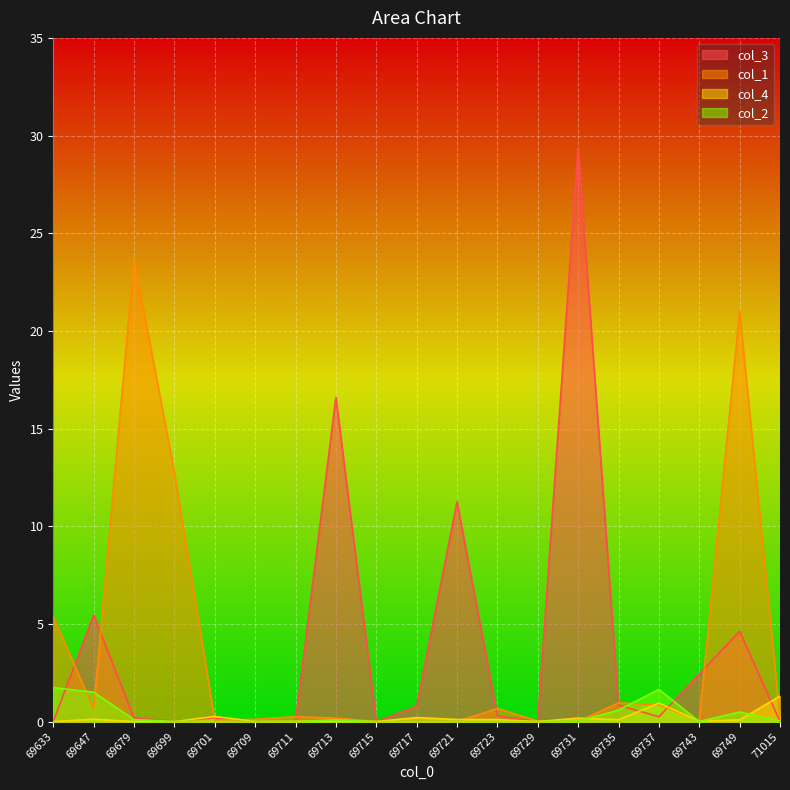

Reading left to right, transcribe all the data shown in this chart.

col_3: 0.0	5.5	0.2	0.0	0.2	0.0	0.0	16.6	0.0	0.8	11.2	0.3	0.0	29.4	0.8	0.2	2.4	4.6	0.0
col_1: 5.4	0.6	23.7	12.7	0.1	0.1	0.3	0.2	0.0	0.0	0.0	0.7	0.0	0.0	1.0	0.8	0.0	21.0	0.2
col_4: 0.0	0.1	0.0	0.0	0.3	0.0	0.0	0.0	0.0	0.2	0.1	0.1	0.0	0.2	0.1	0.9	0.0	0.1	1.3
col_2: 1.7	1.5	0.1	0.0	0.0	0.0	0.0	0.1	0.0	0.0	0.0	0.0	0.0	0.0	0.6	1.6	0.0	0.5	0.0